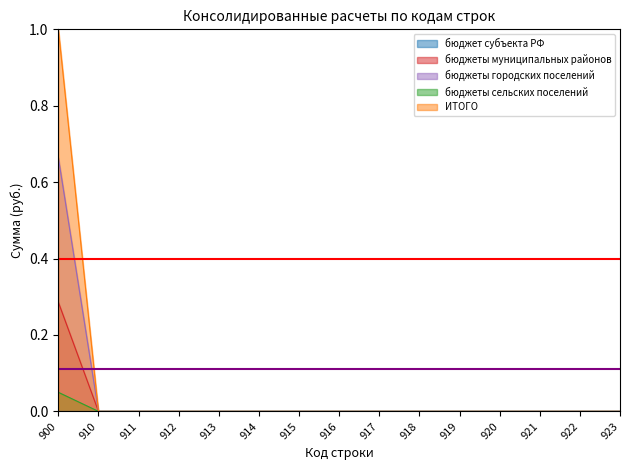

Does the chart have visible grid lines?

No